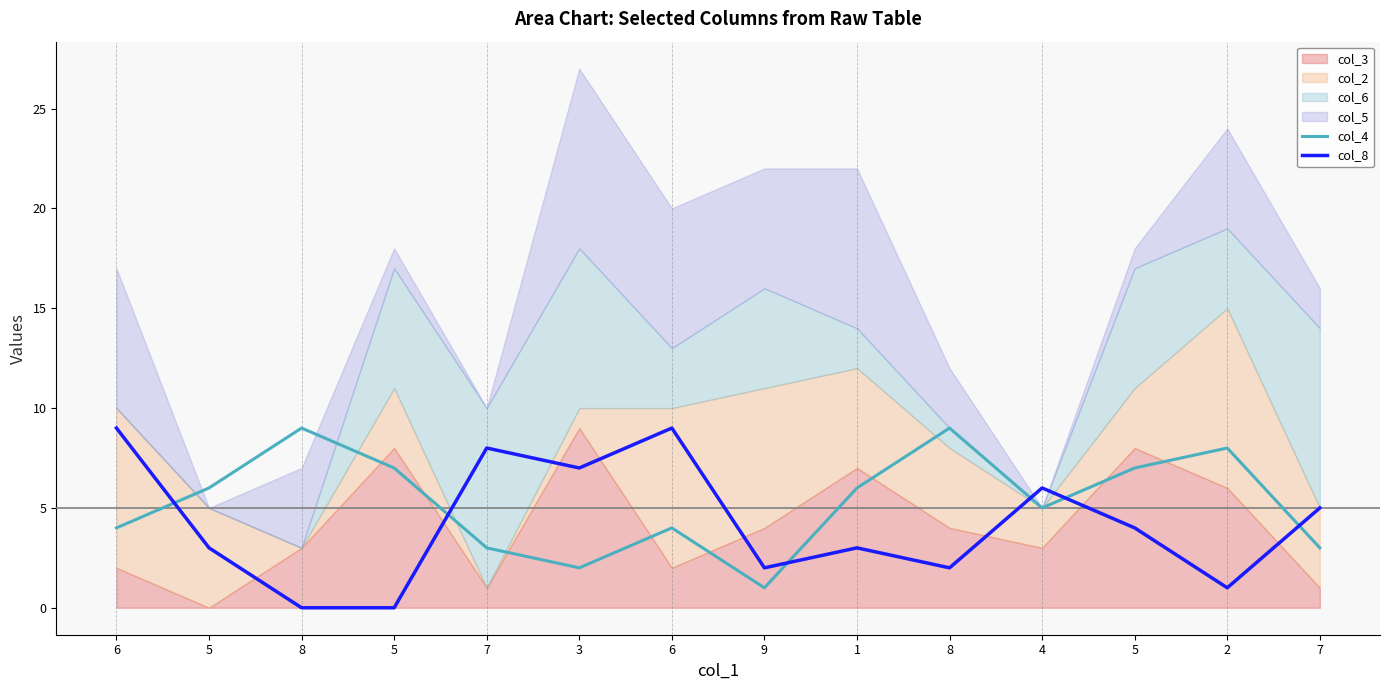

Where do col_8 and col_4 first cross each other?

6 and 5